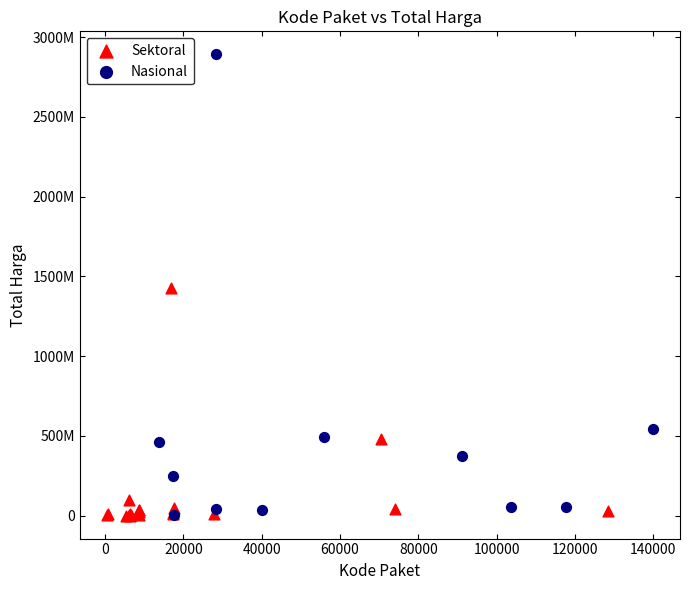

What are all the series names shown in the legend?

Sektoral, Nasional